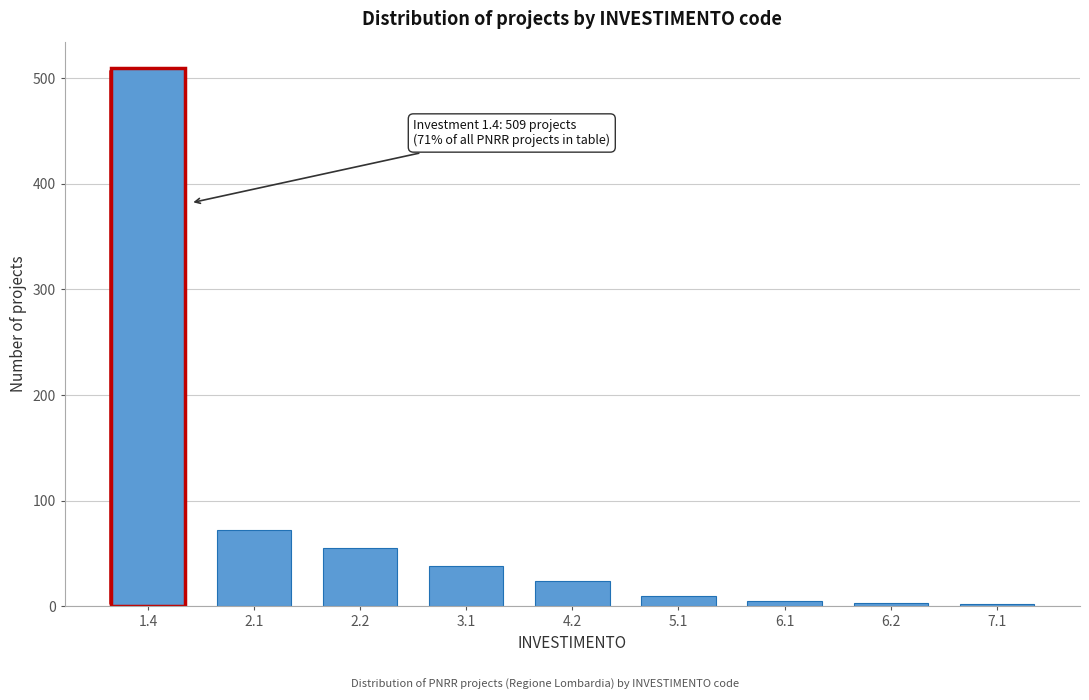

Approximately how many times larger is the value at 1.4 compared to 4.2?

21.2